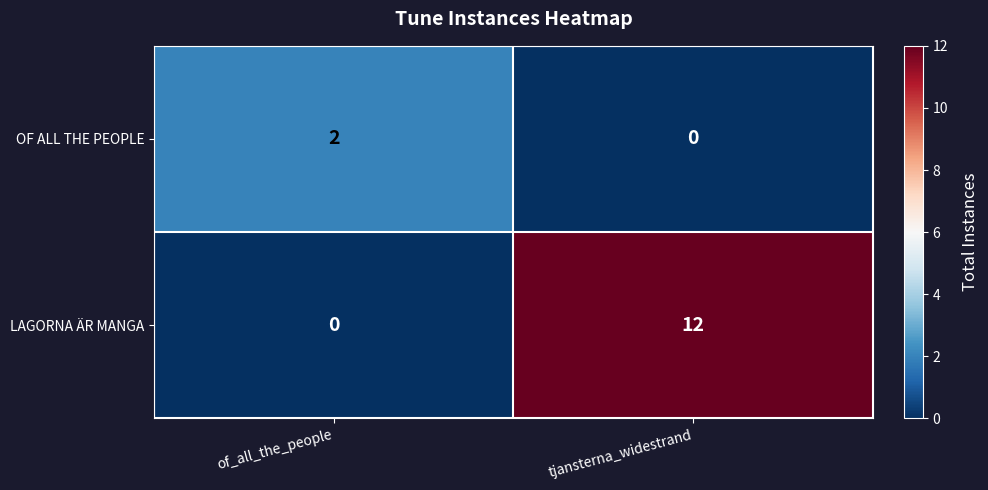

Which series has the largest range (max minus min)?

LAGORNA ÄR MANGA